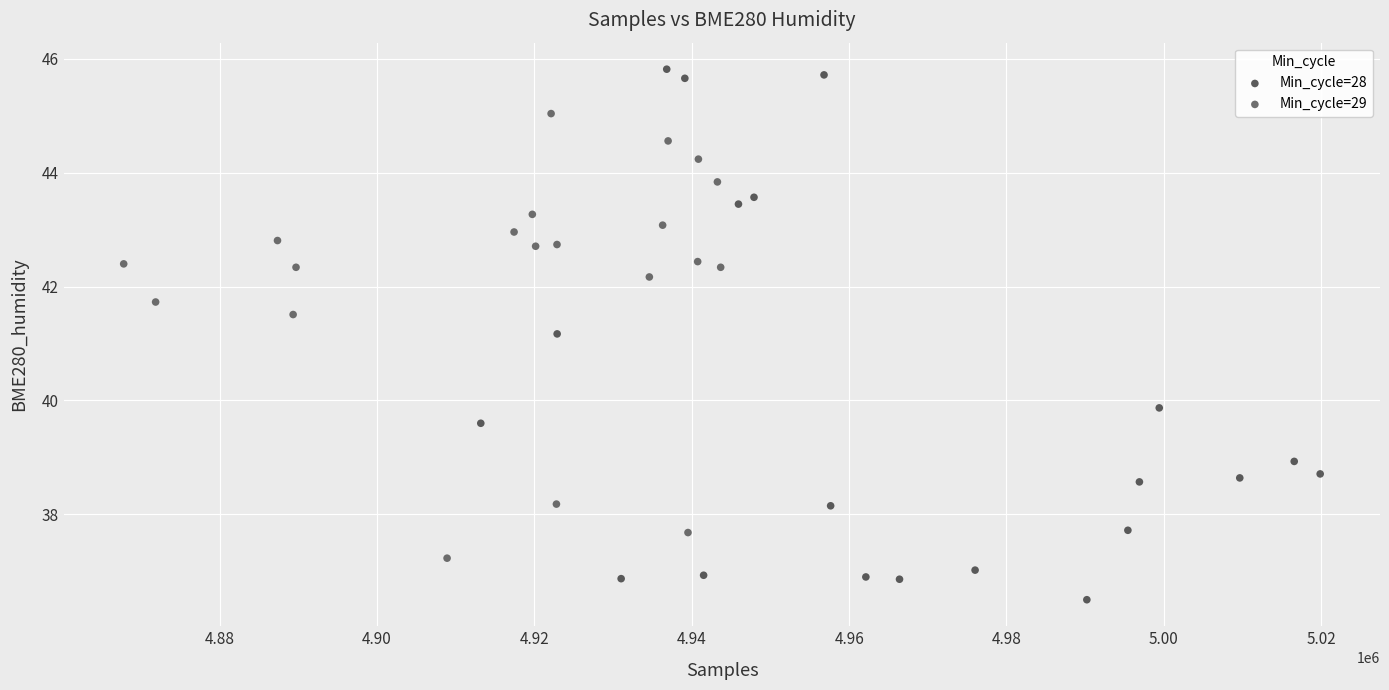

Which series has the largest Y range (max minus min)?

Min_cycle=28